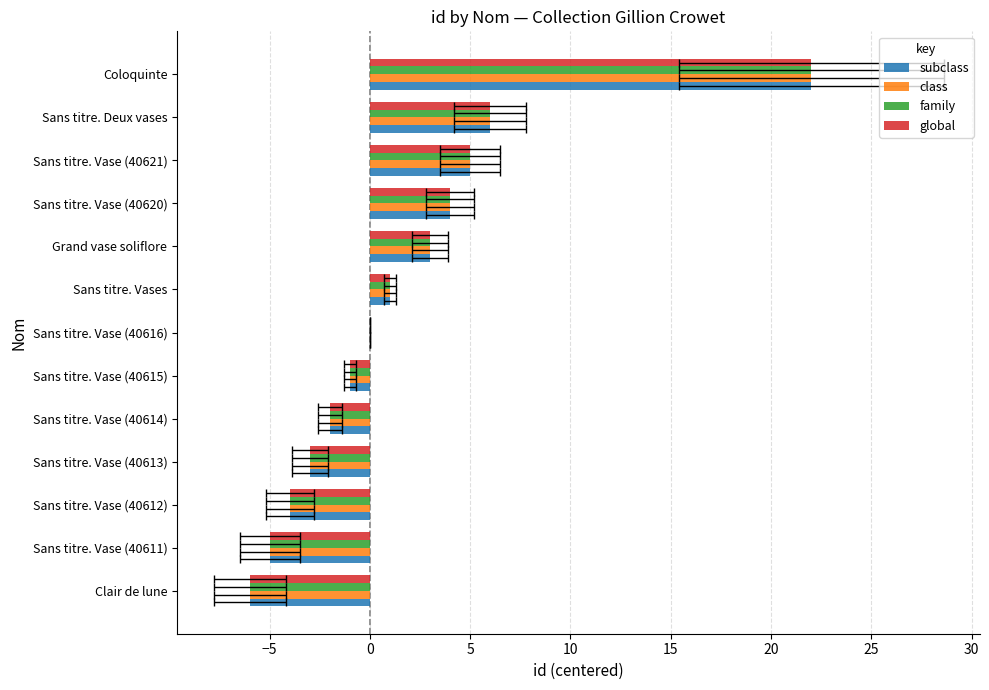

How many negative values does the subclass series have?

6